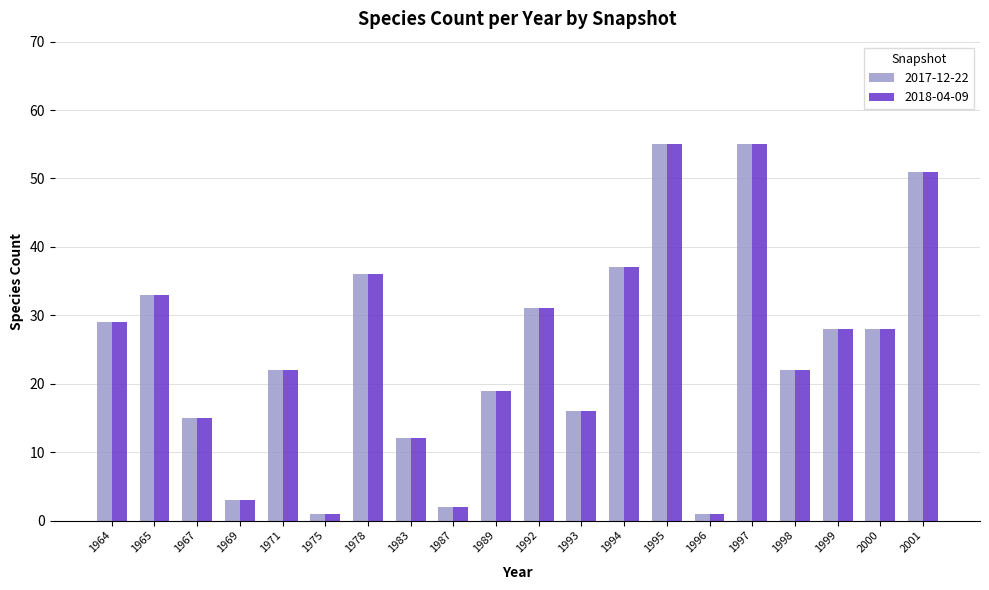

Are the bars horizontal?

No